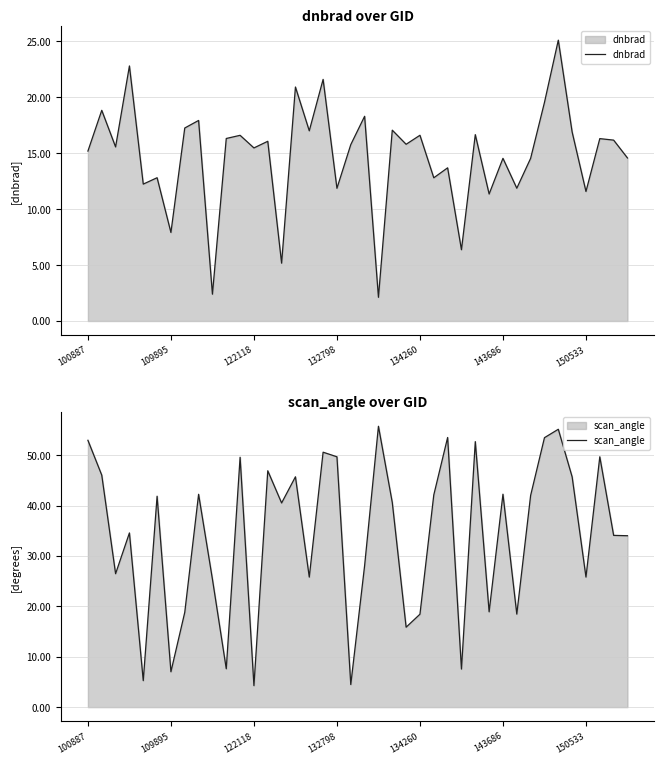

What is the maximum value for dnbrad?

25.1